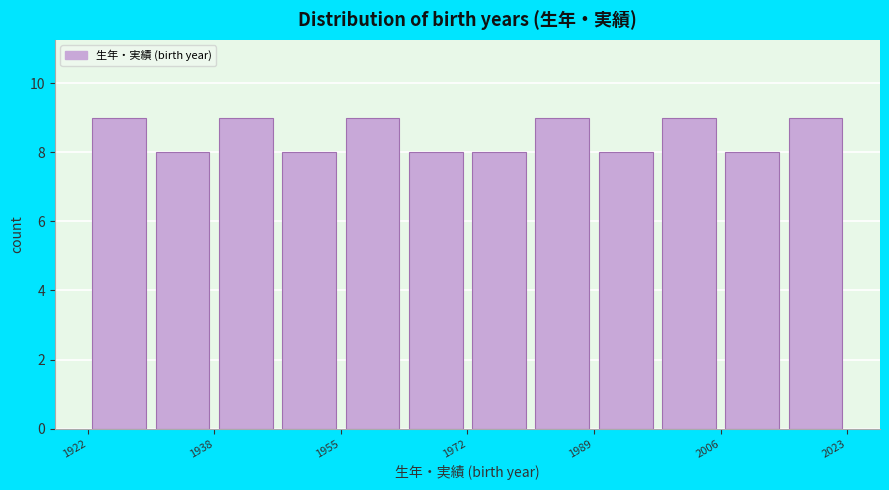

Reading left to right, list every bar in this chart as the range it spans on the x-axis followed by its height. Neither the bar edges nor the heights are printed on the chart, so give them approximately, as read against the axes.

1922 to 1930: 9
1930 to 1938: 8
1938 to 1948: 9
1948 to 1956: 8
1956 to 1964: 9
1964 to 1972: 8
1972 to 1980: 8
1980 to 1990: 9
1990 to 1998: 8
1998 to 2006: 9
2006 to 2014: 8
2014 to 2024: 9